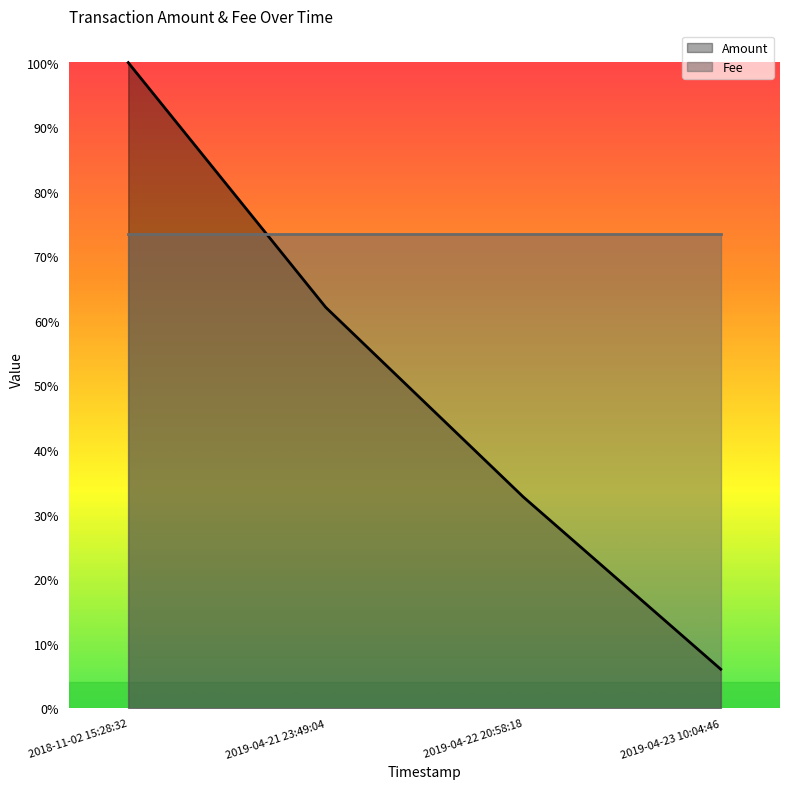

What is the difference between the second highest and second lowest values?

0.3